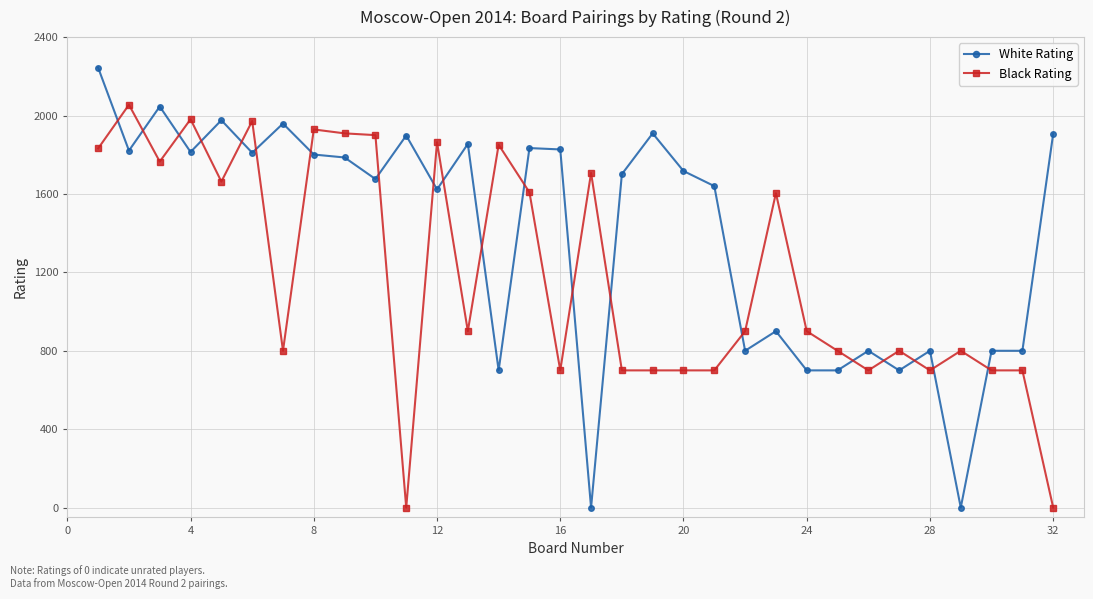

True or false: Black Rating and White Rating intersect in this chart.

True